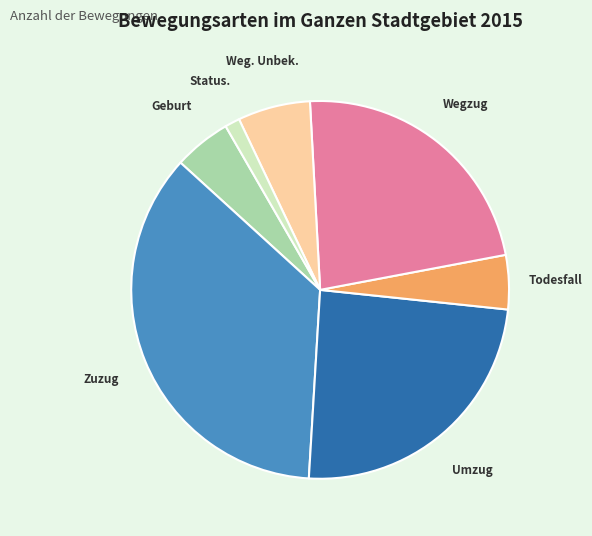

Is there any slice that represents more than half of the pie?

No